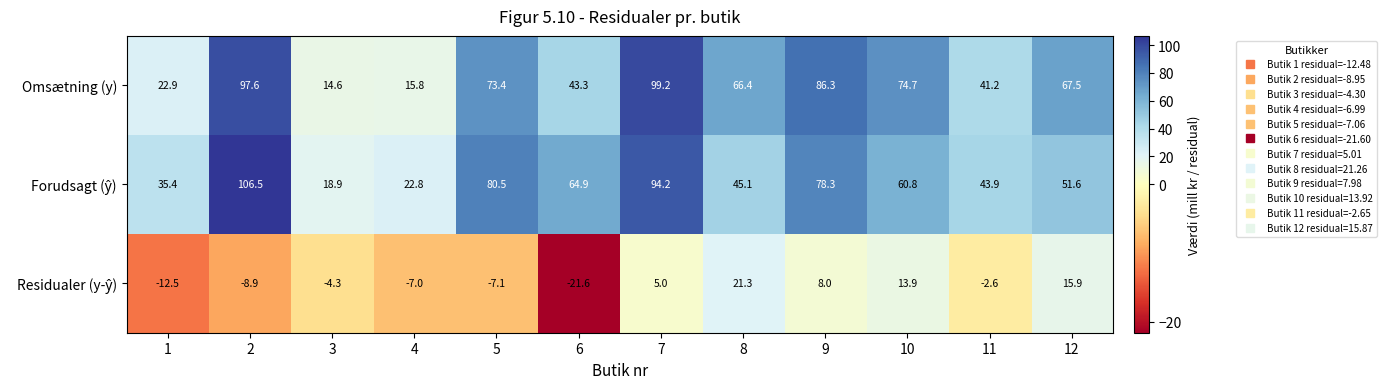

Which series changed the most between 1 and 5?

Omsætning (y)